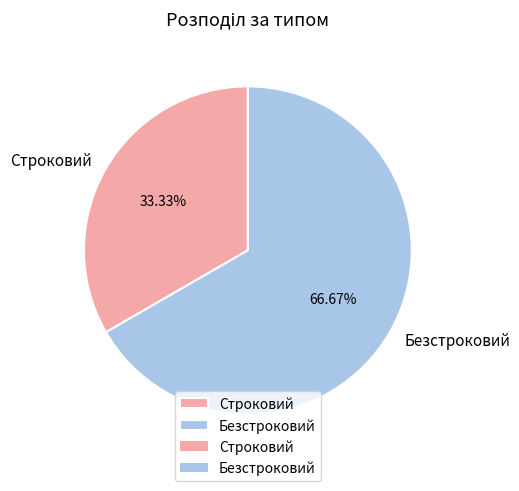

Is Строковий the majority of the pie?

No